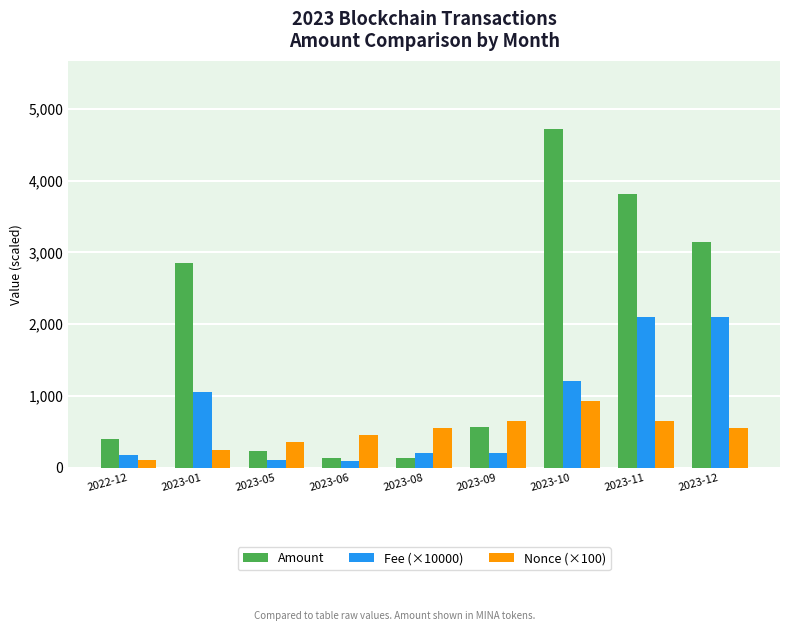

What is the spread (max minus min) of values at 2023-12?

2600.1